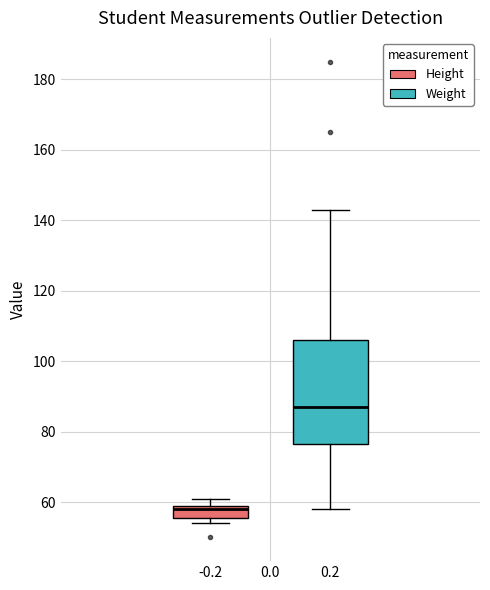

Reading left to right, transcribe this box plot: for each box, give where its median line is, the range the box spans, and where its two whiskers end, as read against the y-axis. The values are not printed on the chart, so give them approximately, as read against the axis.

-0.2: median 58, box 56 to 60, whiskers 54 to 62
0.2: median 88, box 76 to 106, whiskers 58 to 144